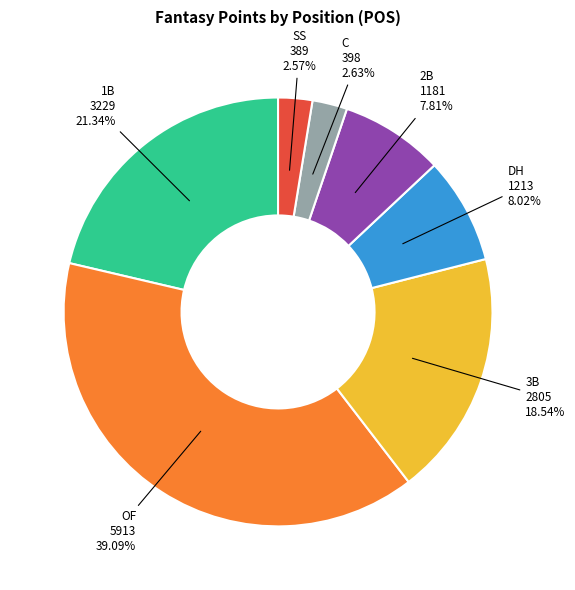

Is the sum of DH and 1B greater than half?

No